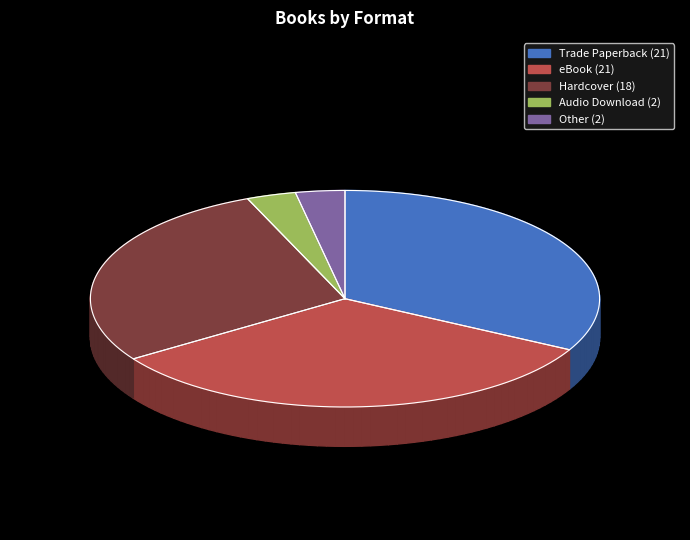

What is the largest slice in the pie chart?

Trade Paperback